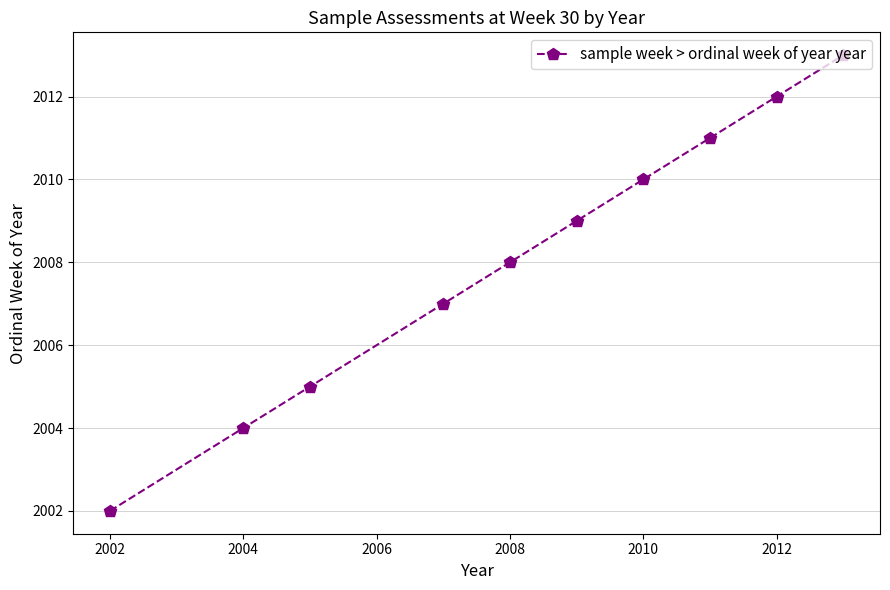

What is the value of the 6th point from the left?

2009